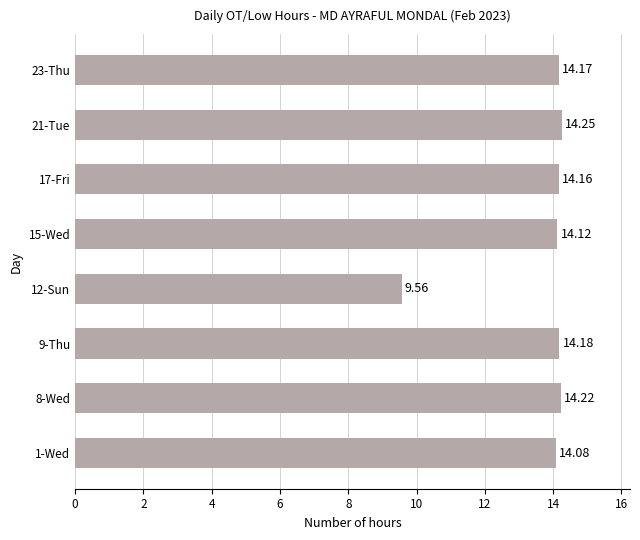

List the labels in order of value, largest first.

21-Tue, 8-Wed, 9-Thu, 23-Thu, 17-Fri, 15-Wed, 1-Wed, 12-Sun